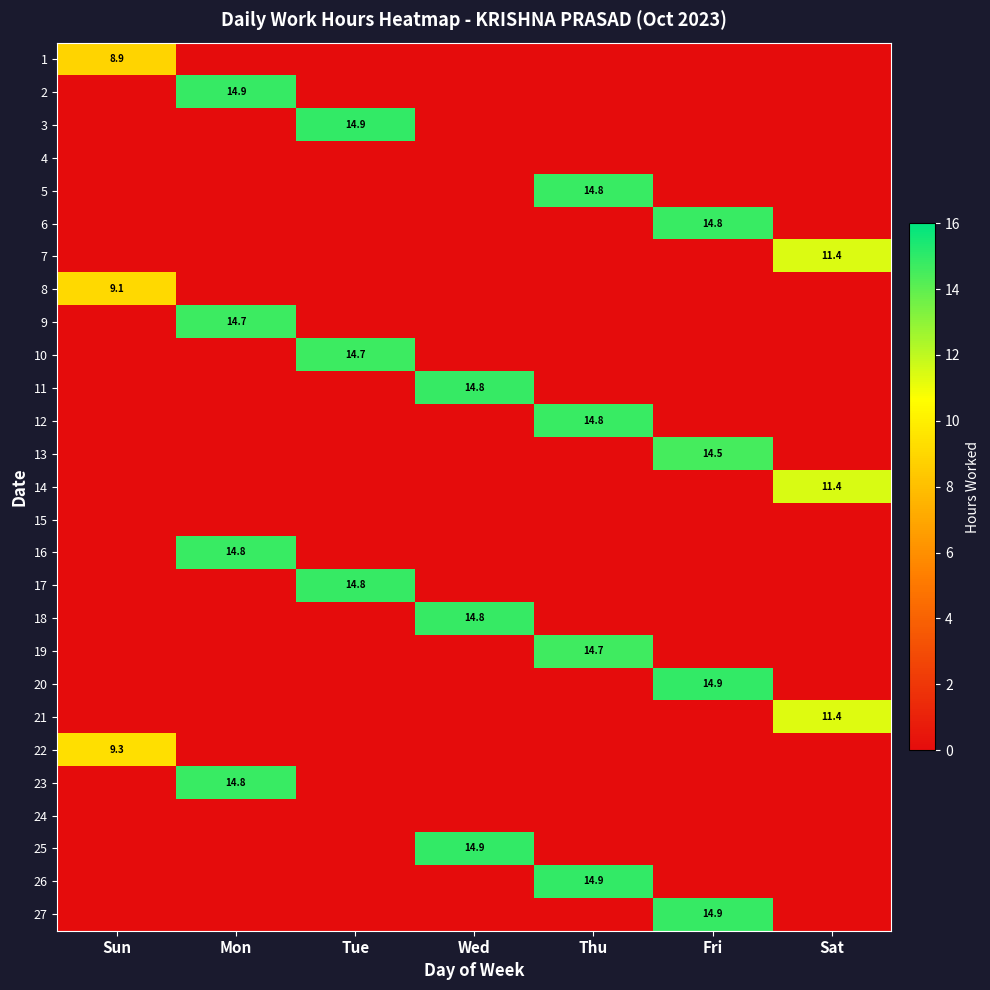

At which category is the sum across all series the highest?

Thu